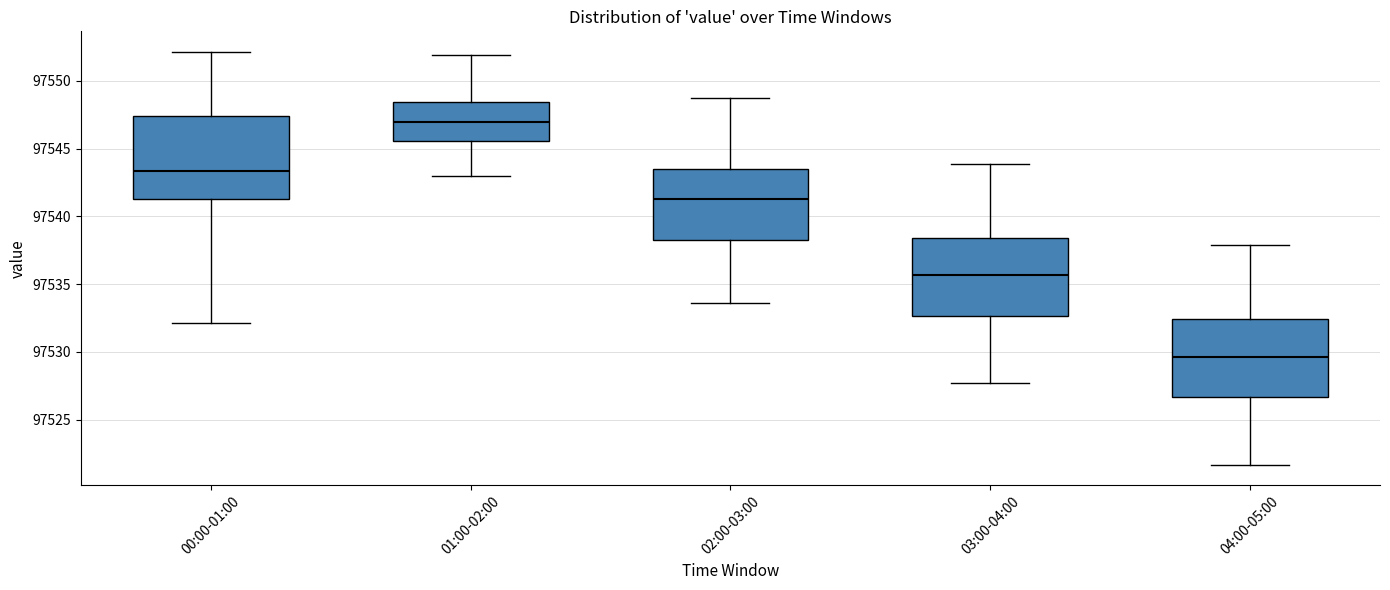

Reading left to right, transcribe this box plot: for each box, give where its median line is, the range the box spans, and where its two whiskers end, as read against the y-axis. The values are not printed on the chart, so give them approximately, as read against the axis.

00:00-01:00: median 97543.5, box 97541.5 to 97547.5, whiskers 97532.0 to 97552.0
01:00-02:00: median 97547.0, box 97545.5 to 97548.5, whiskers 97543.0 to 97552.0
02:00-03:00: median 97541.5, box 97538.5 to 97543.5, whiskers 97533.5 to 97548.5
03:00-04:00: median 97535.5, box 97532.5 to 97538.5, whiskers 97527.5 to 97544.0
04:00-05:00: median 97529.5, box 97526.5 to 97532.5, whiskers 97521.5 to 97538.0